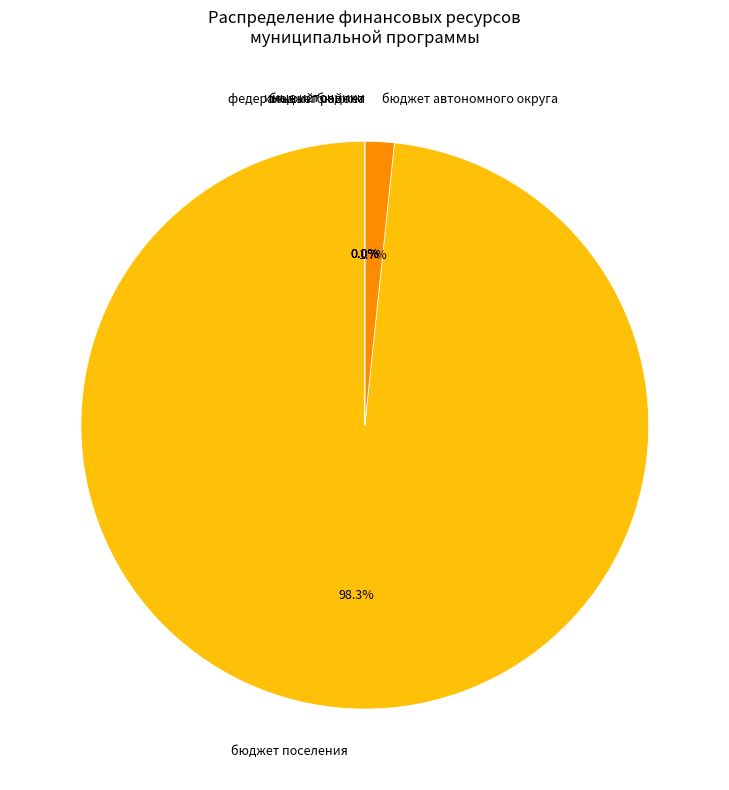

What is the smallest slice in the pie chart?

федеральный бюджет